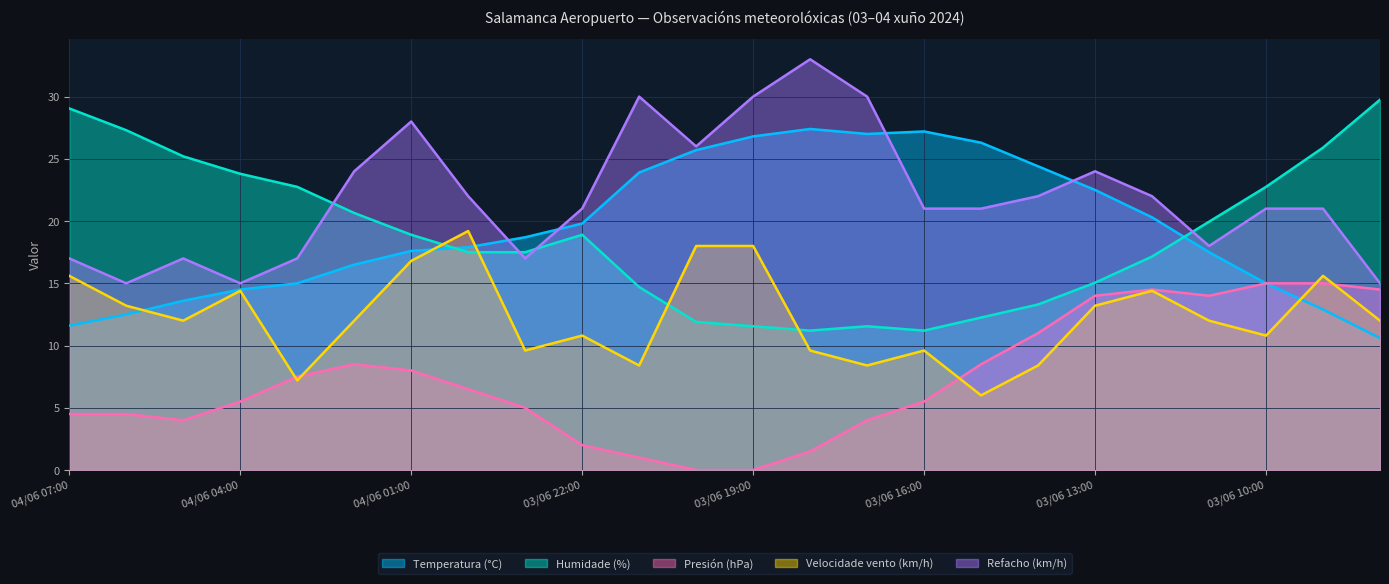

How many values in the Humidade (%) series exceed 18?

12